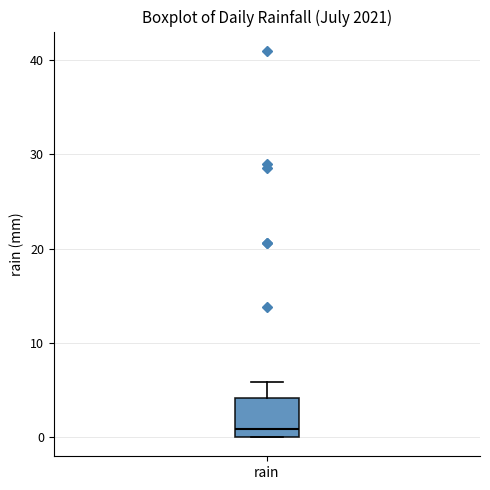

Transcribe this box plot: give where the median line is, the range the box spans, and where the two whiskers end, as read against the y-axis. The values are not printed on the chart, so give them approximately, as read against the axis.

median 1, box 0 to 4, whiskers 0 to 6